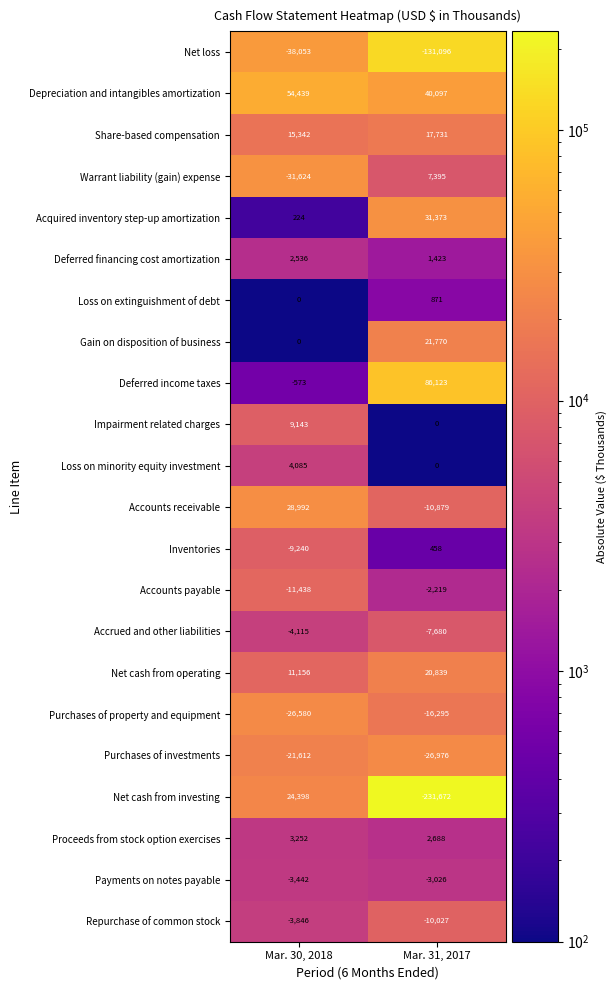

What is the difference between the Net cash from operating values at Mar. 30, 2018 and Mar. 31, 2017?

9683